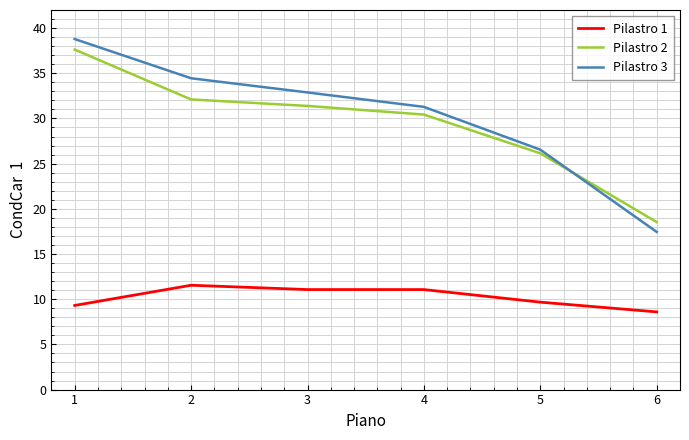

At which category is the sum across all series the highest?

1